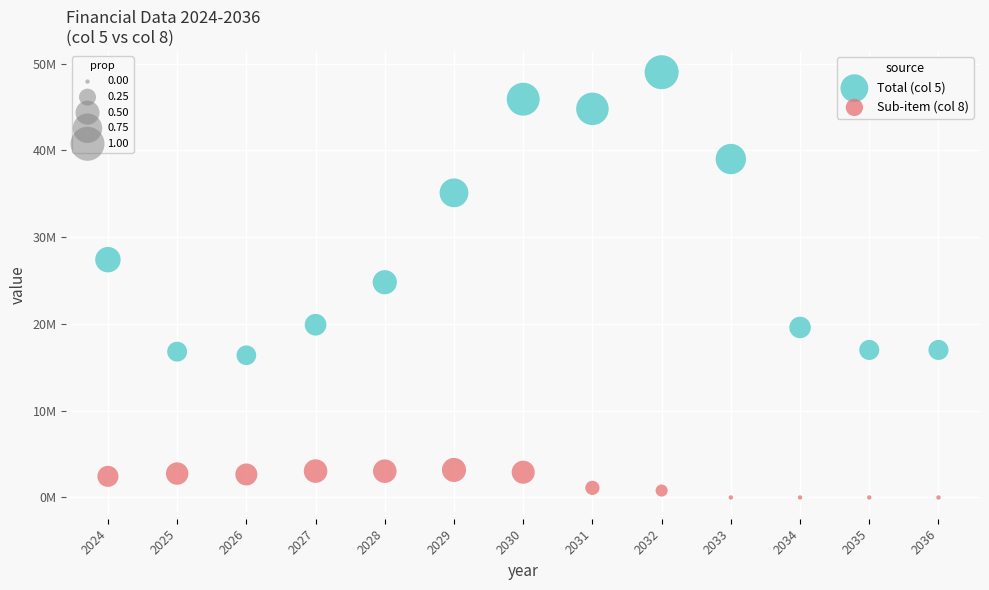

What are all the series names shown in the legend?

Total (col 5), Sub-item (col 8)